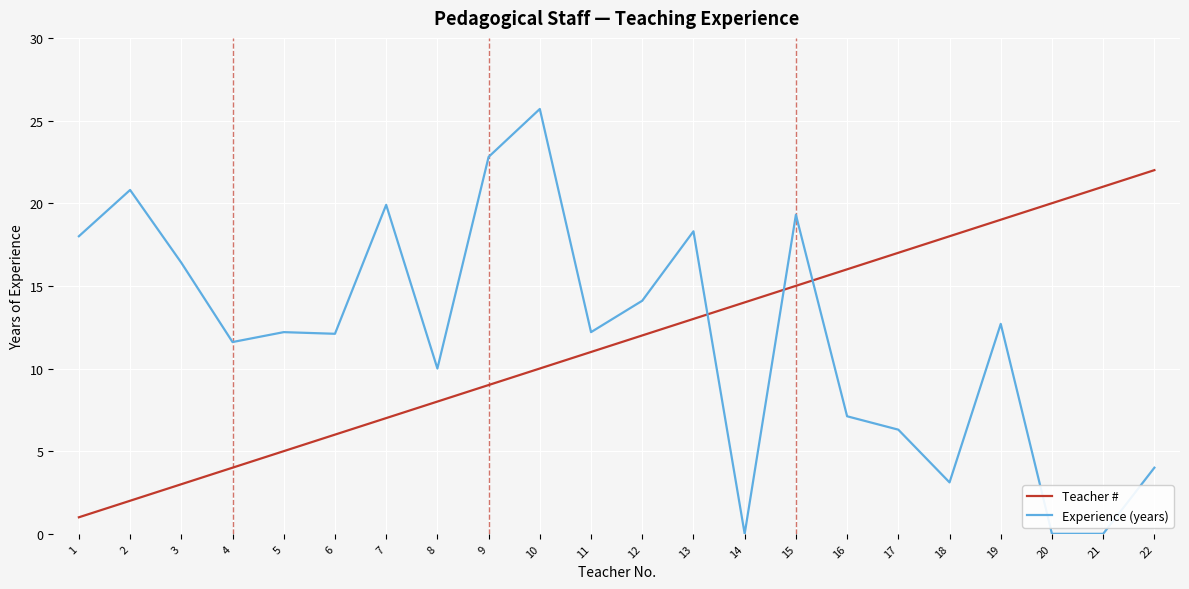

Is it true that Teacher # equals 2.7 at 6?

False